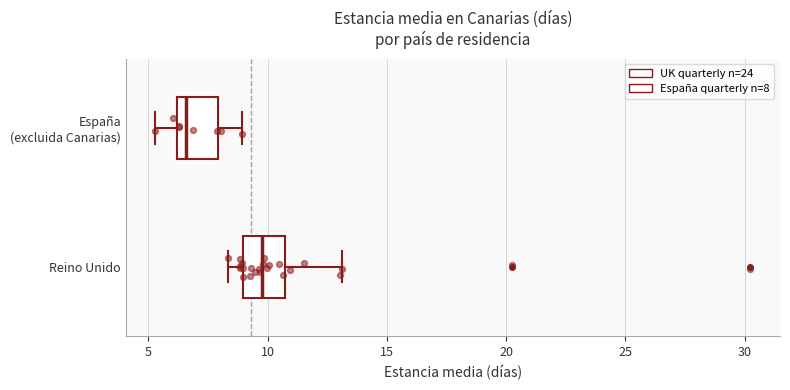

Where is the left edge of the box for España (excluida Canarias) on the x-axis? The values are not printed on the chart, so give them approximately, as read against the axis.

6.0